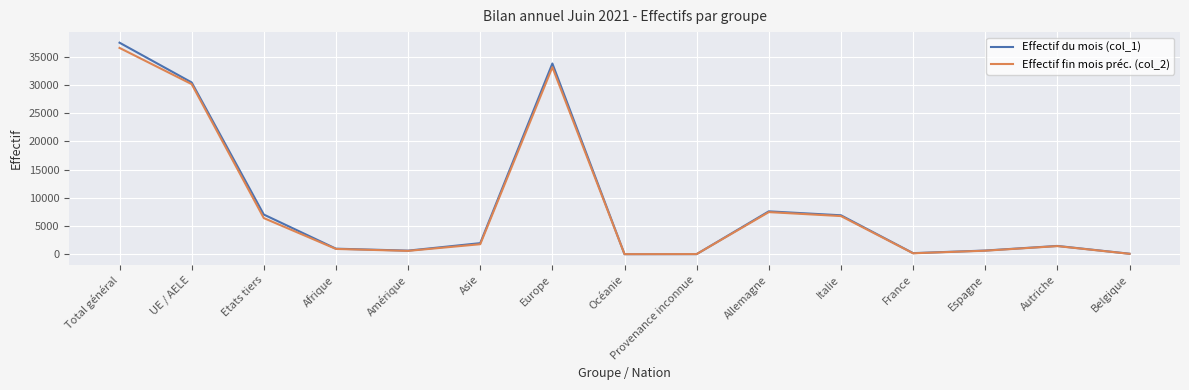

What is the greatest value displayed?

37465